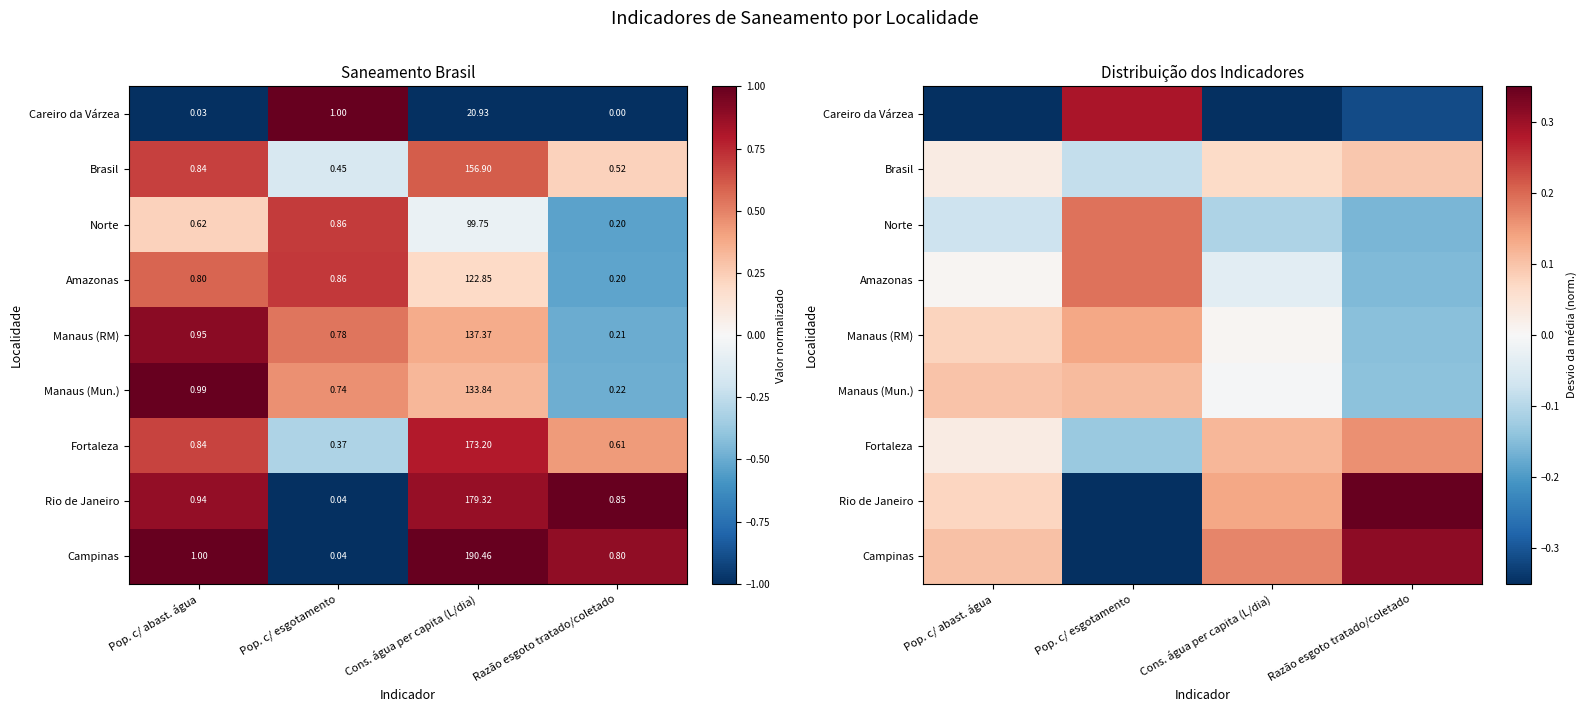

Read the Norte value at Pop. c/ abast. água.

-0.1